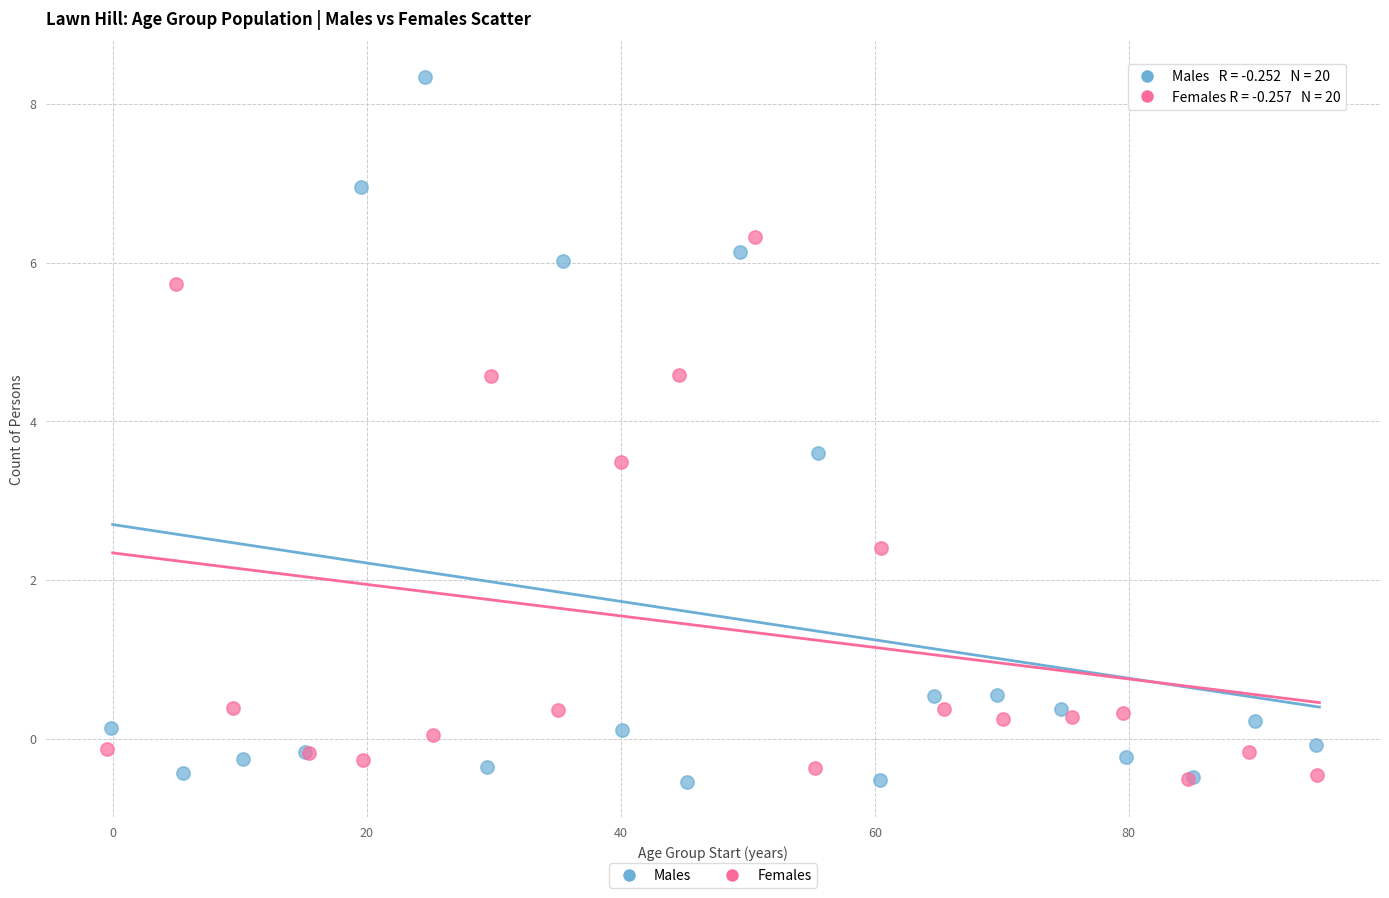

Which series has the widest spread of Y values?

Males